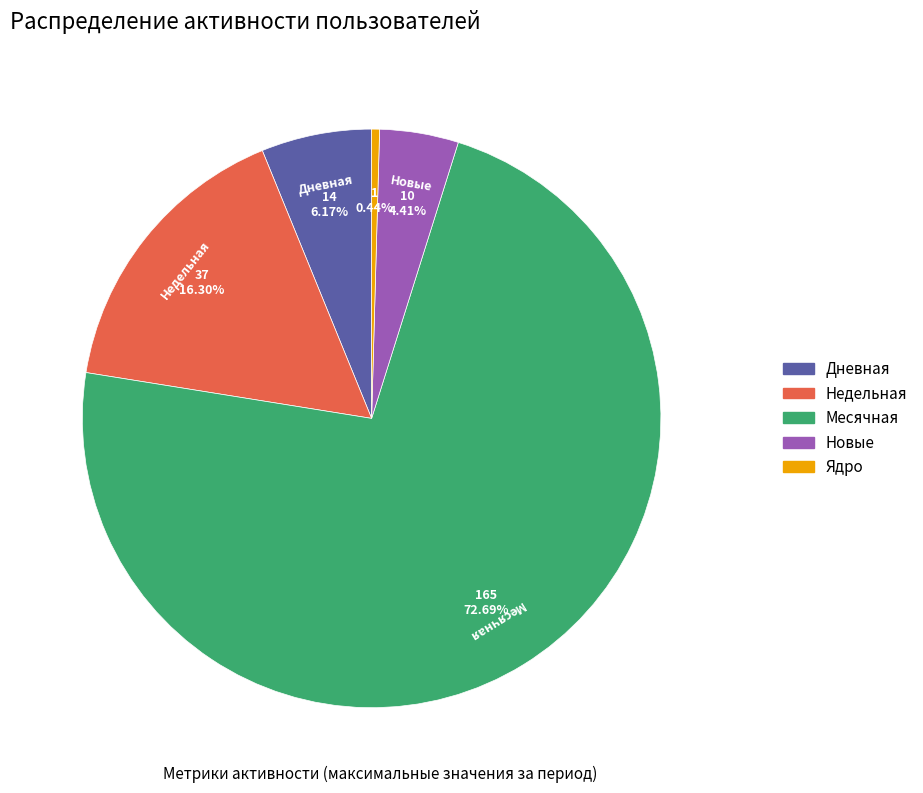

Does any single category account for the majority?

Yes